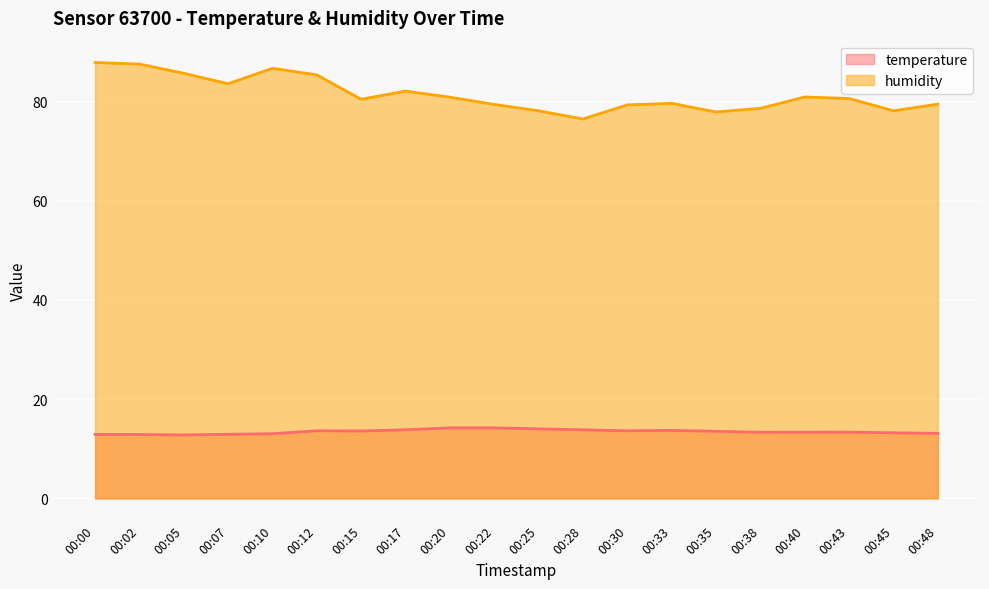

What is the difference between the humidity values at 00:12 and 00:05?

0.3